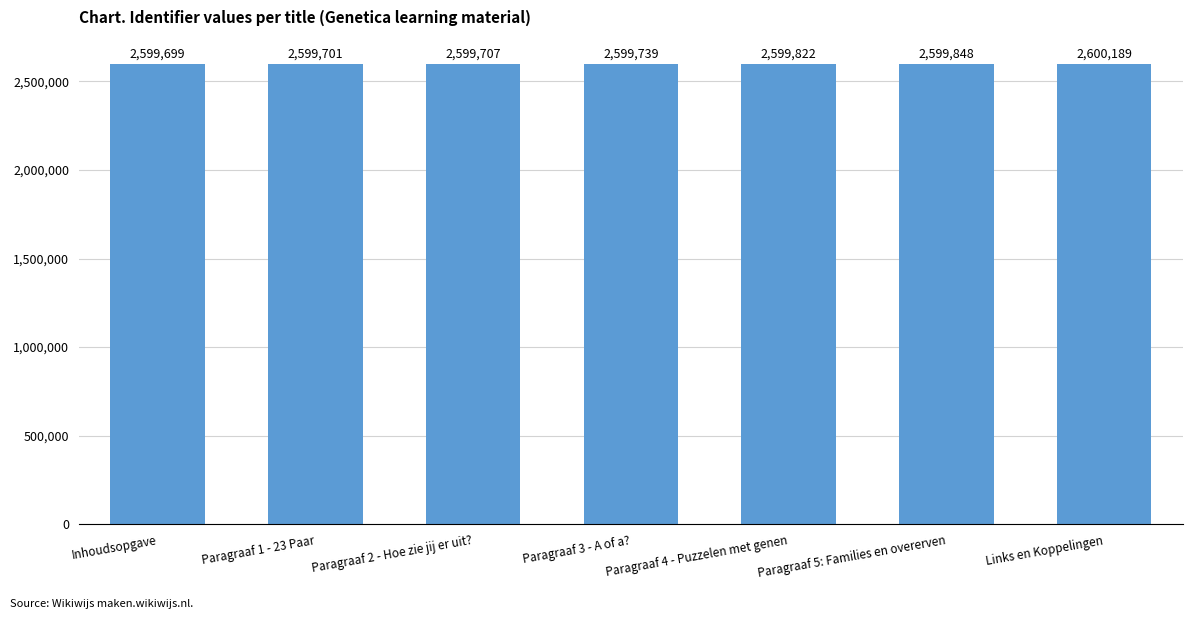

How many data points are less than 2599739?

3